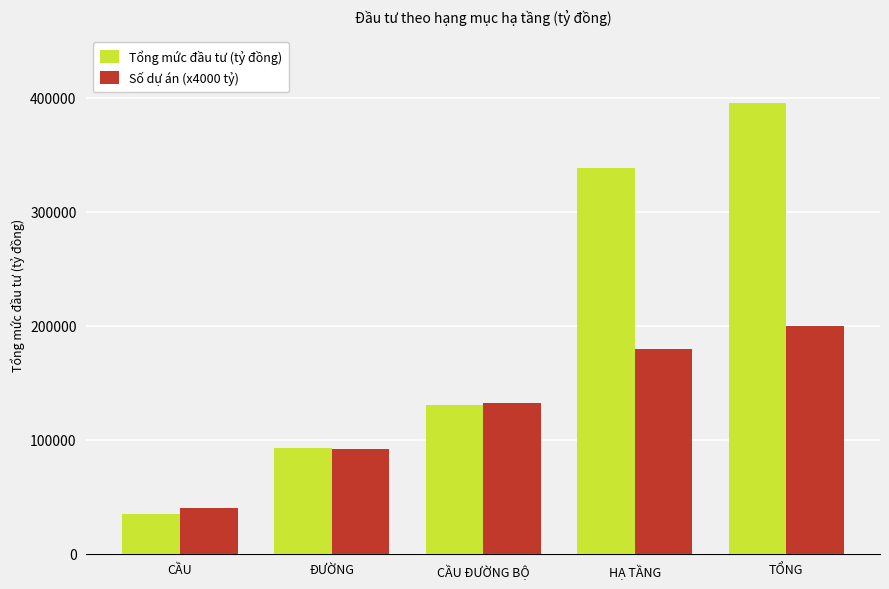

The value of Số dự án (x4000 tỷ) at ĐƯỜNG is 92000.0. True or false?

True